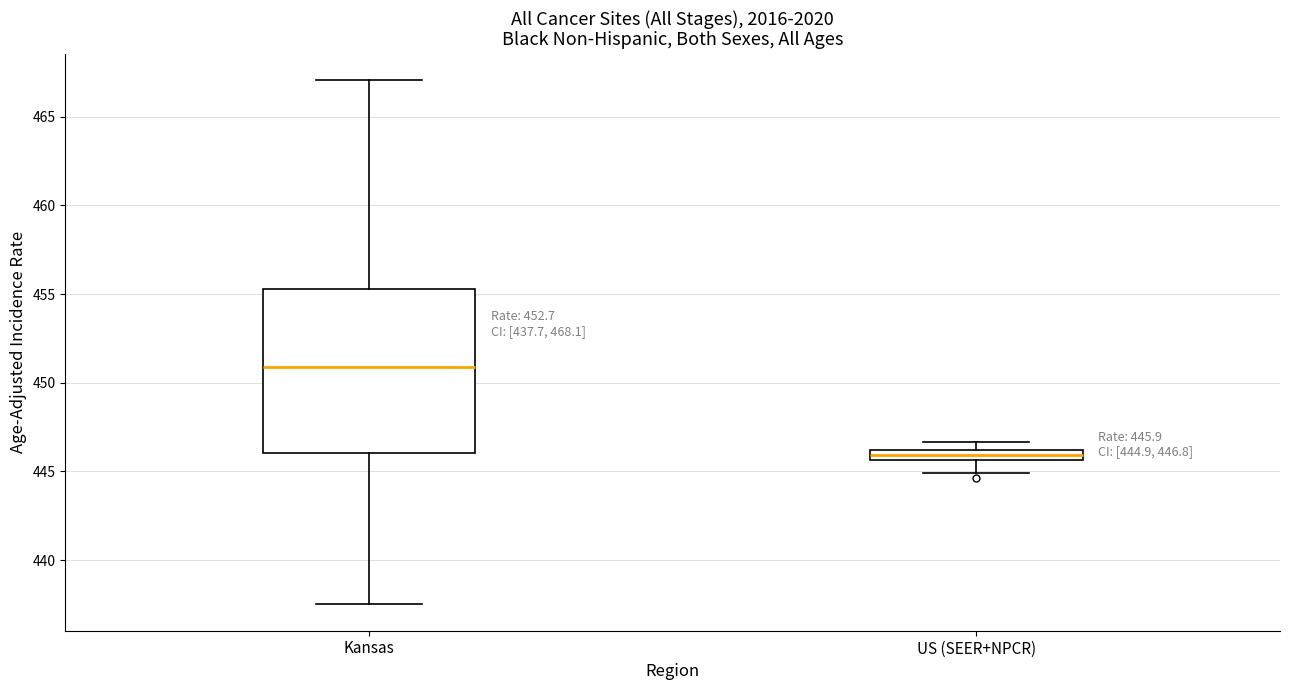

Which box has the lowest median line?

US (SEER+NPCR)